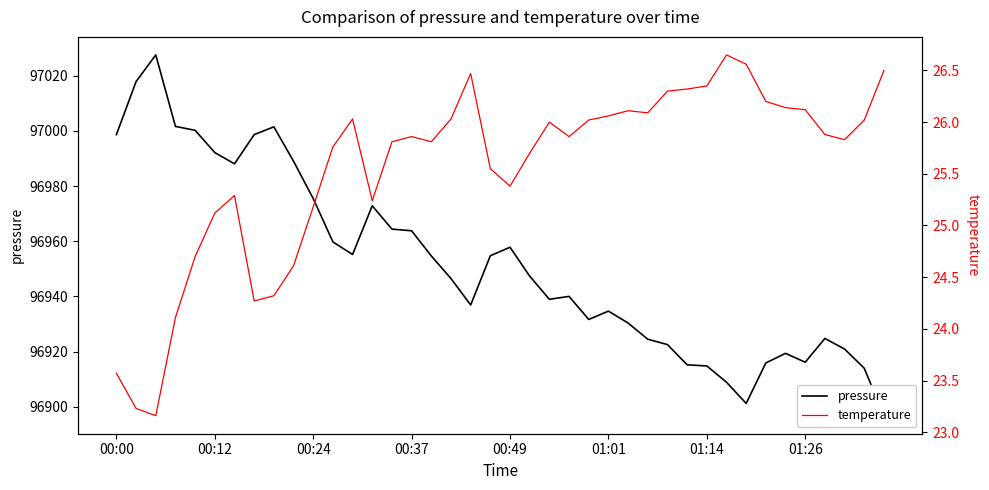

True or false: pressure has more than 0 points higher than both neighbors.

True